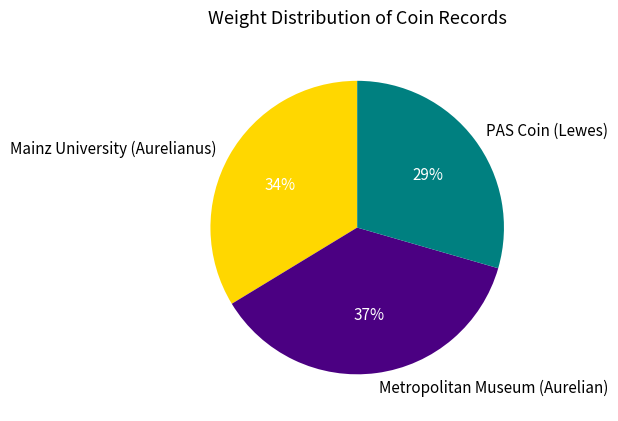

Does any single category account for the majority?

No